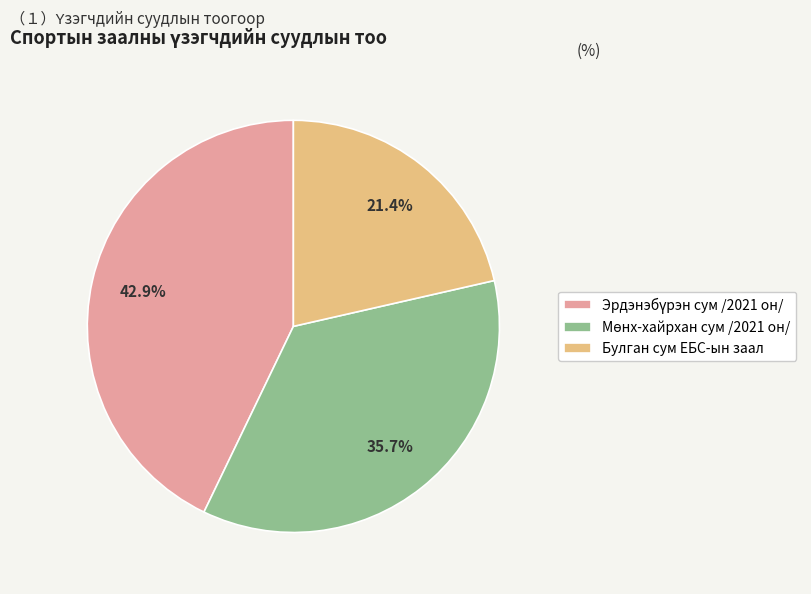

Which slice is the smallest?

Булган сум ЕБС-ын заал